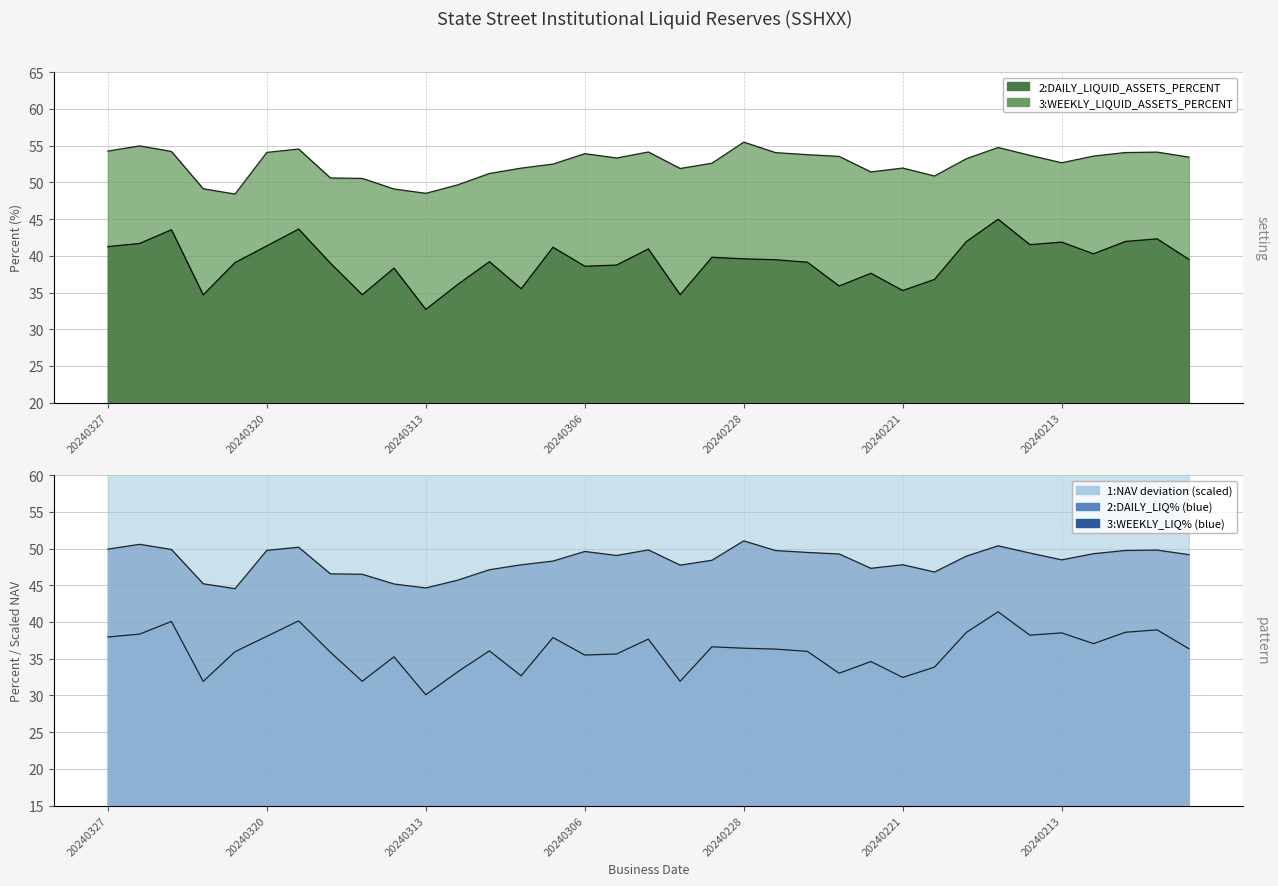

What is the sum of all WEEKLY_LIQUID_ASSETS_PERCENT values?

1840.1